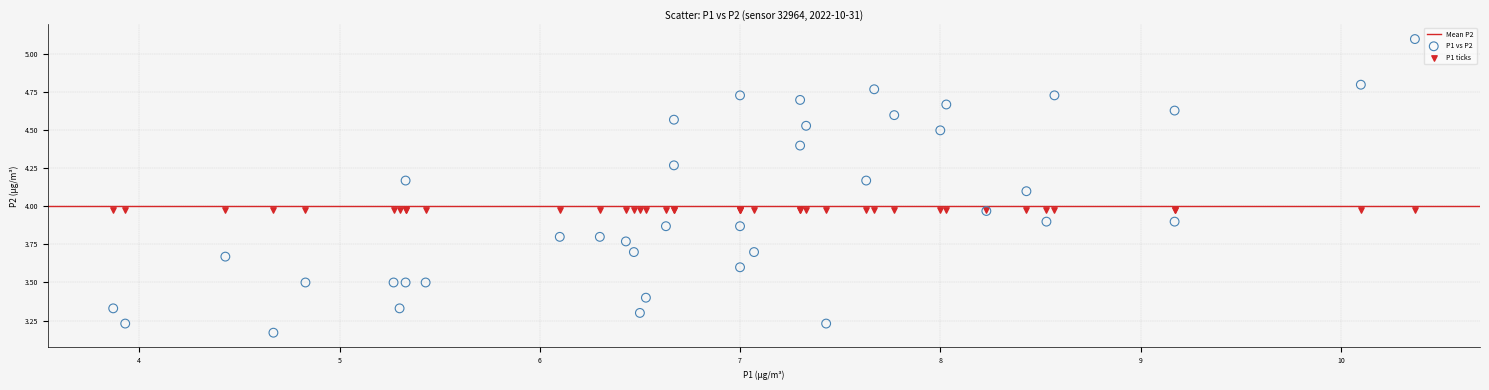

Which series reaches the maximum Y coordinate?

P1 vs P2